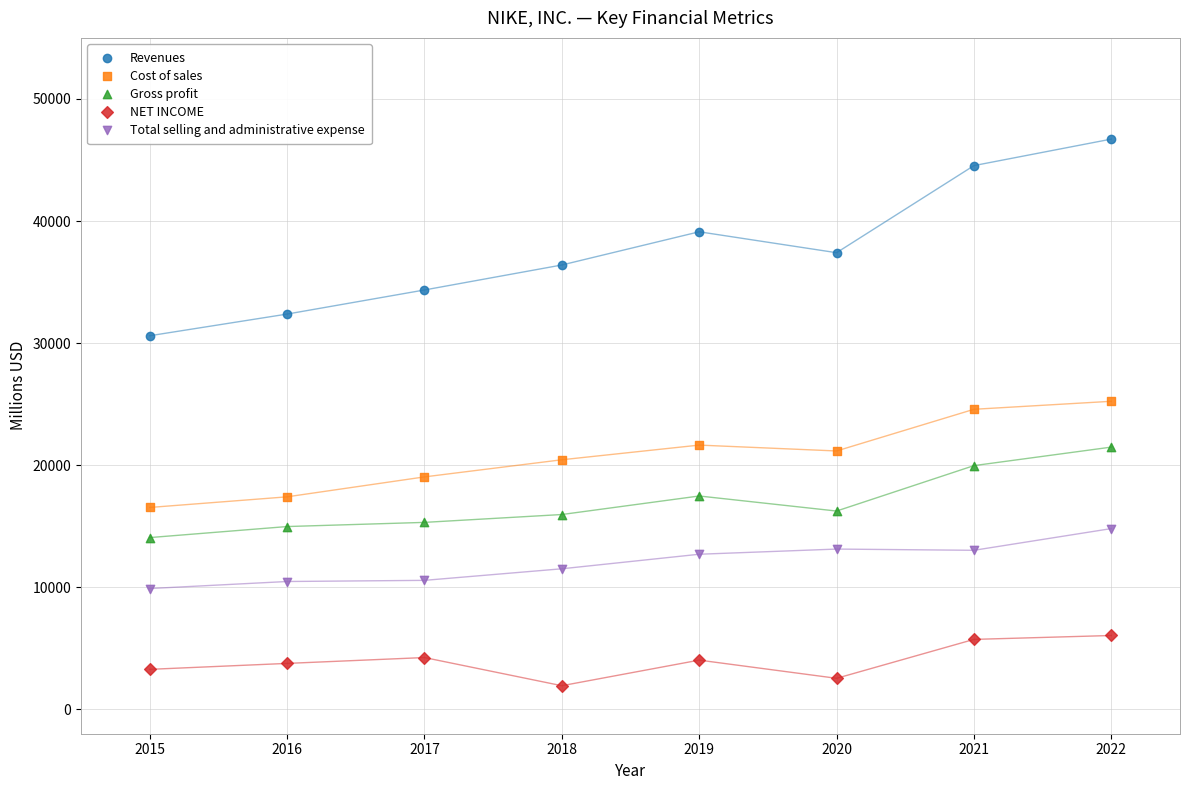

Which series contains the lowest Y value?

NET INCOME